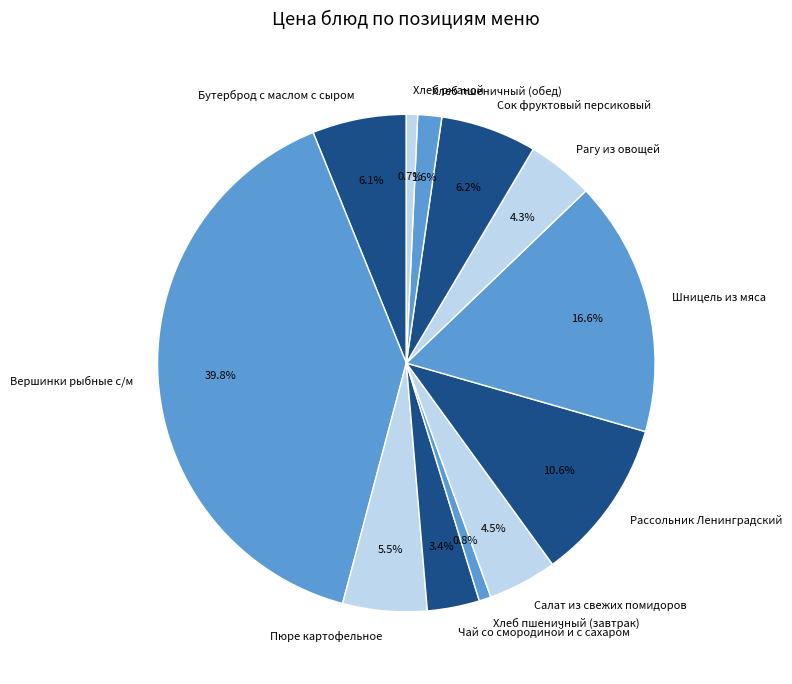

Between Шницель из мяса and Хлеб ржаной, which is larger?

Шницель из мяса